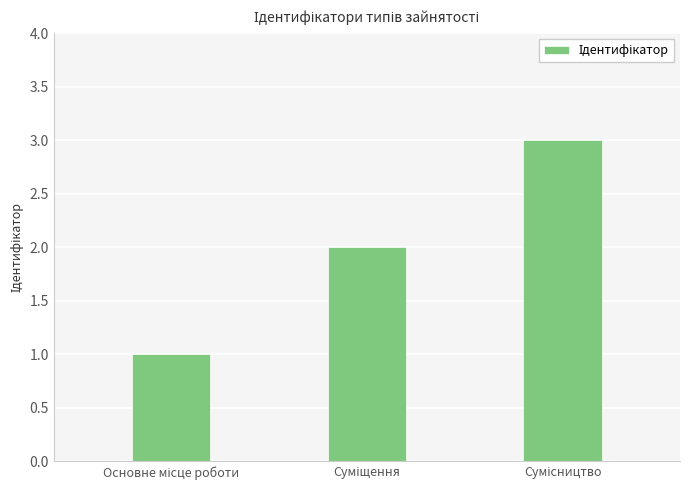

What is the greatest value displayed?

3